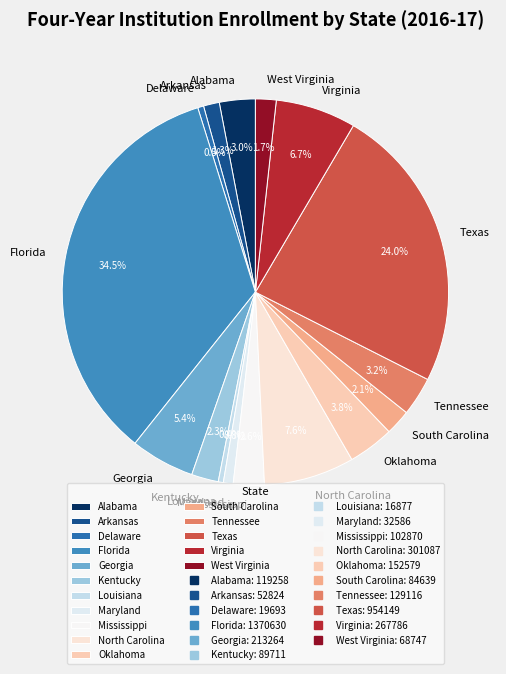

To the nearest percent, what percentage of the pie is Mississippi?

3%